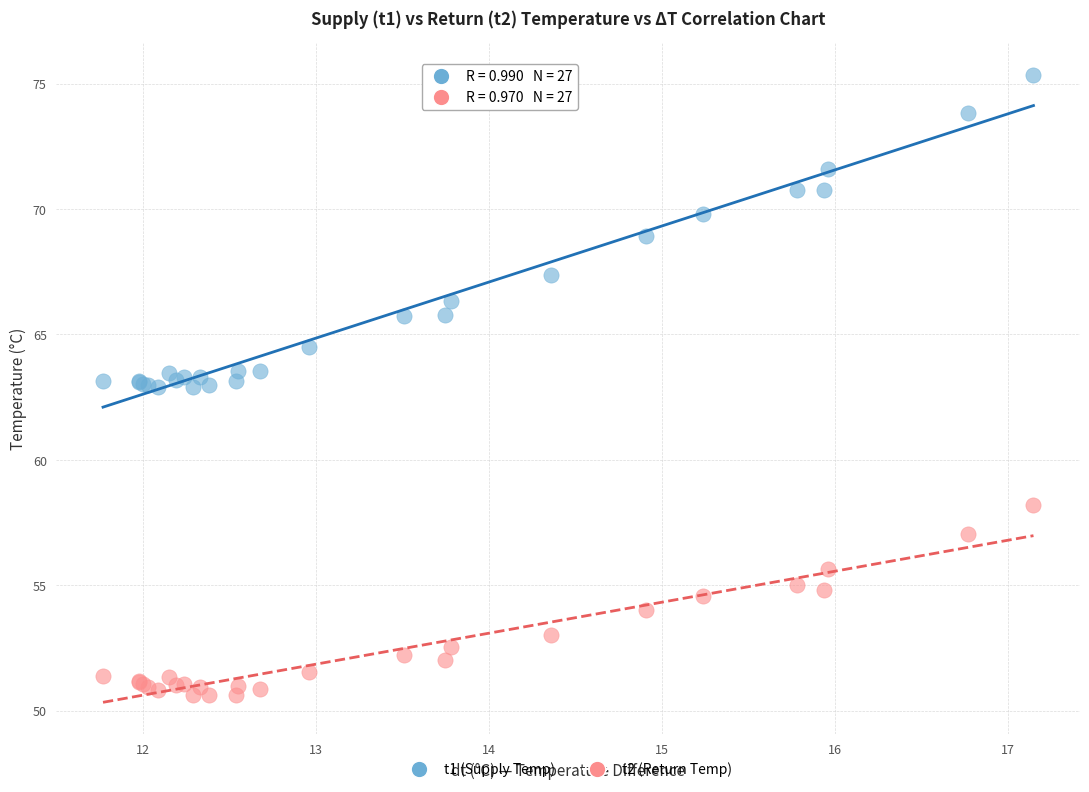

Which series contains the lowest Y value?

t2 (Return Temp)